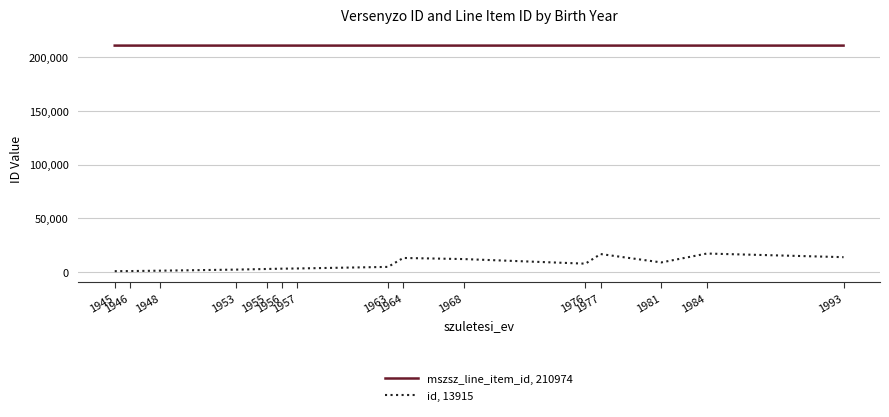

Which series has the largest total across all categories?

mszsz_line_item_id, 210974